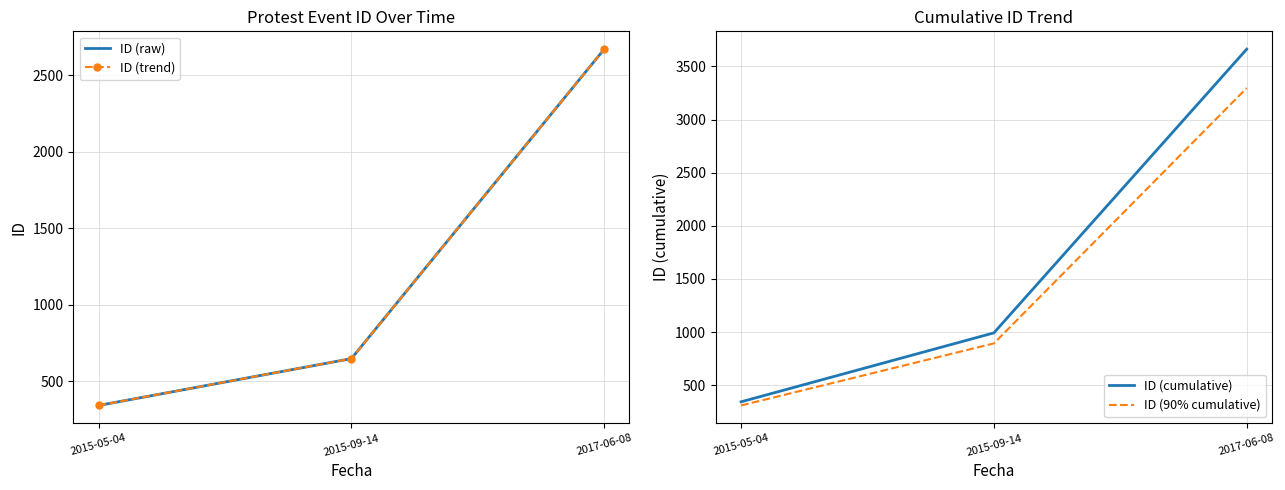

What value does the ID (cumulative) series have at 2015-09-14?

992.0